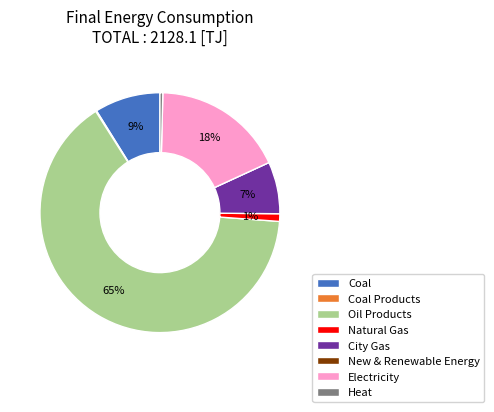

Does Oil Products represent more than half of the total?

Yes